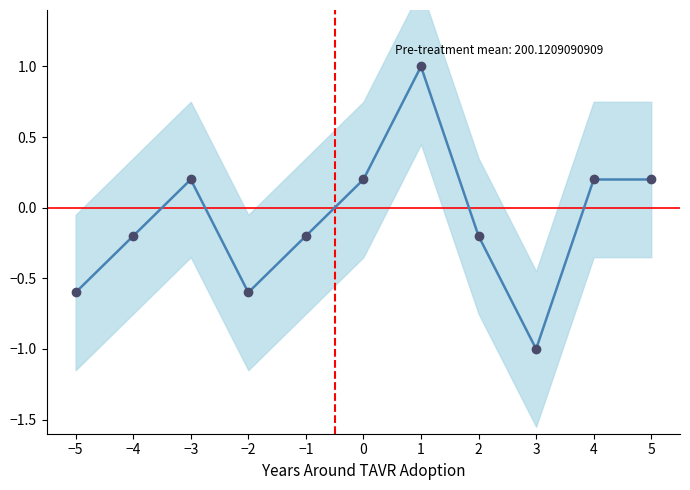

How many negative values are there?

6